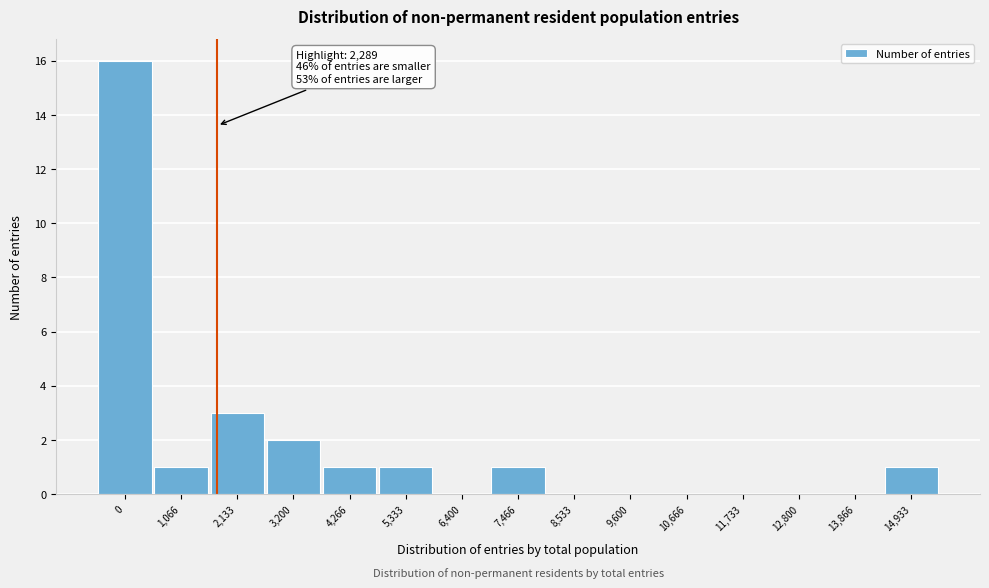

Reading left to right, extract all data points from this chart.

0=16	1,066=1	2,133=3	3,200=2	4,266=1	5,333=1	6,400=0	7,466=1	8,533=0	9,600=0	10,666=0	11,733=0	12,800=0	13,866=0	14,933=1